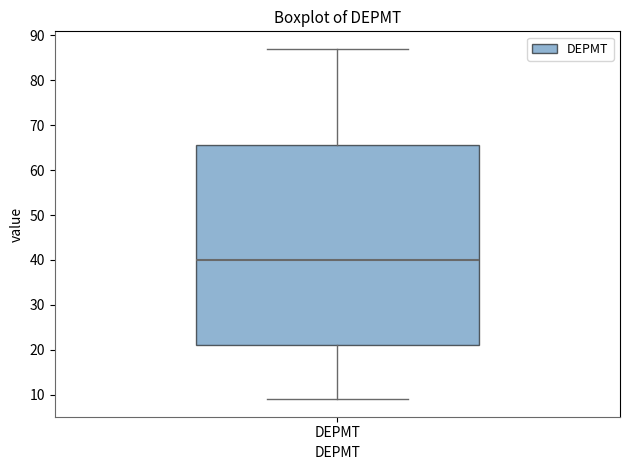

Where does the upper whisker of the box for DEPMT end on the y-axis? The values are not printed on the chart, so give them approximately, as read against the axis.

87